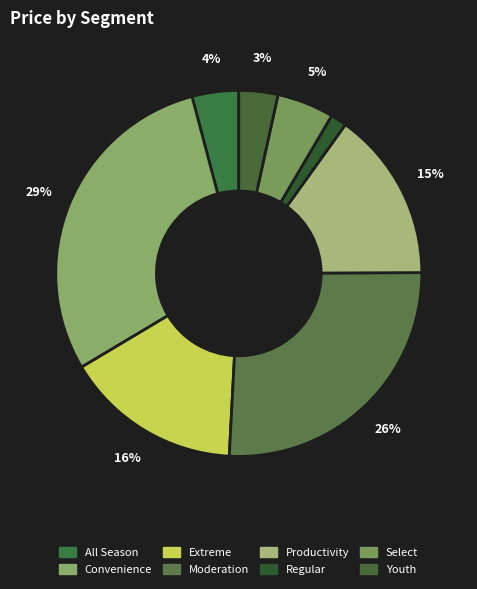

The Select slice represents 5% of the pie. True or false?

True